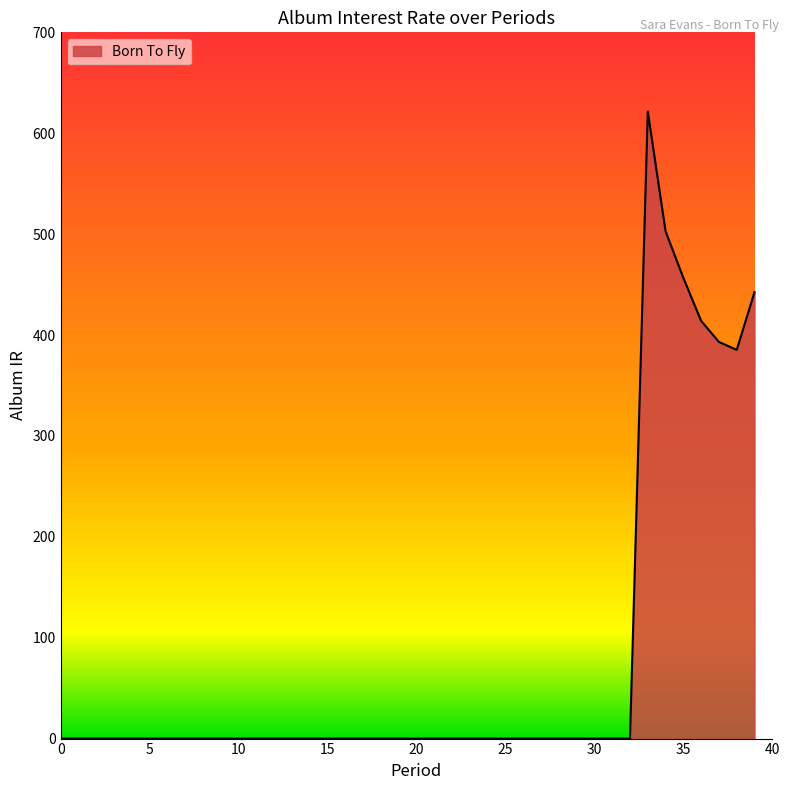

What is the difference between the maximum and minimum values?

621.5